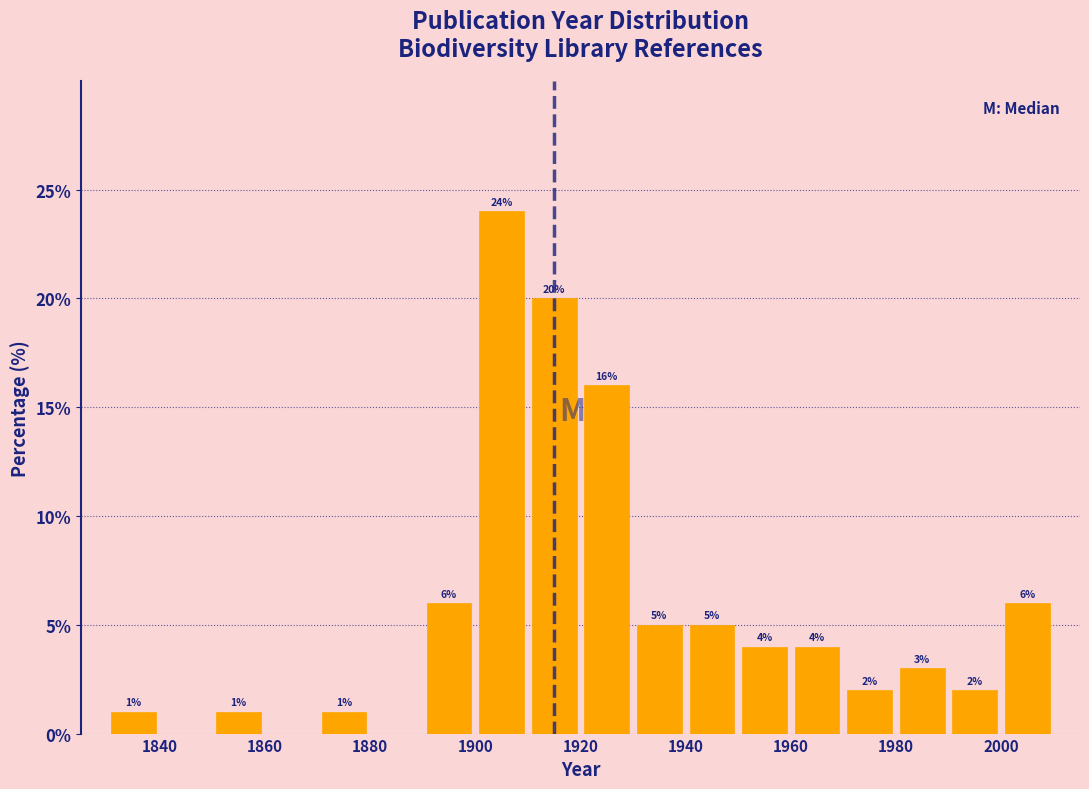

Which range on the x-axis has the tallest bar?

1900 to 1910